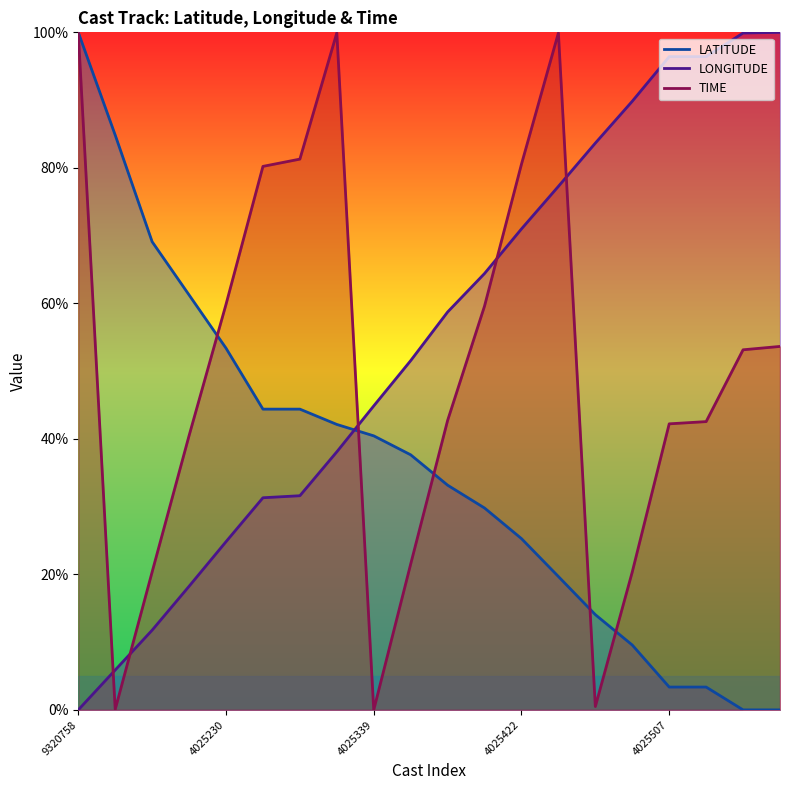

What is the label of the 16th point from the left?

4025485